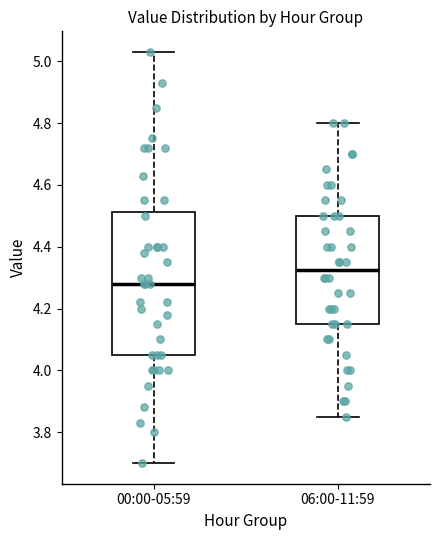

Where does the median line of the box for 00:00-05:59 sit on the y-axis? The values are not printed on the chart, so give them approximately, as read against the axis.

4.28